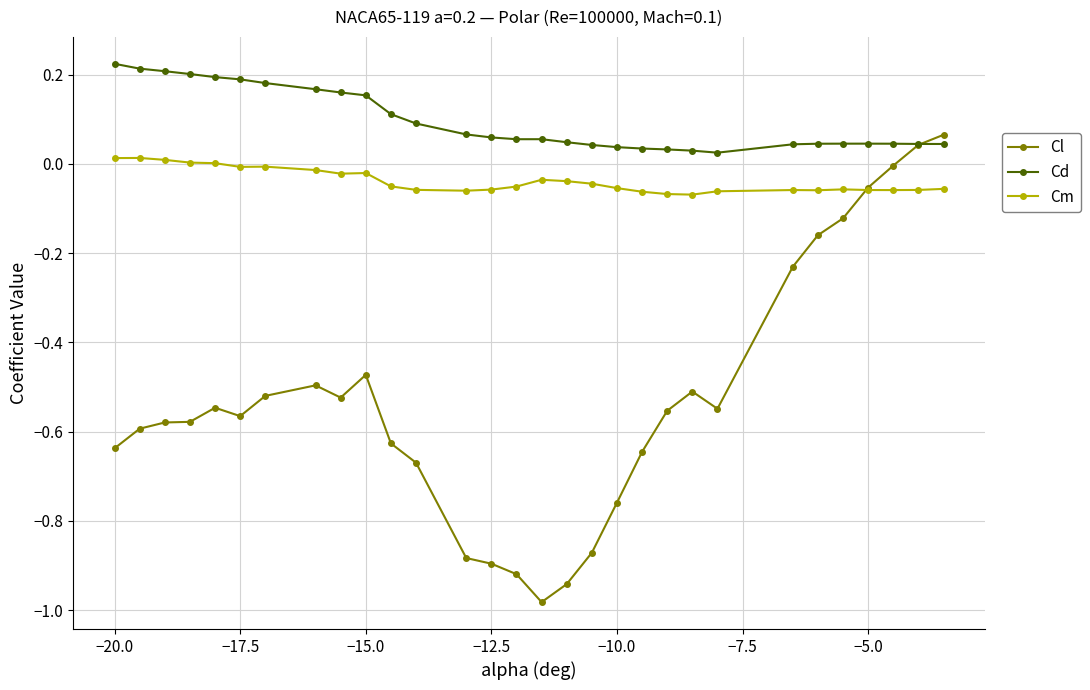

True or false: Cm has more than 0 interior local peaks.

True